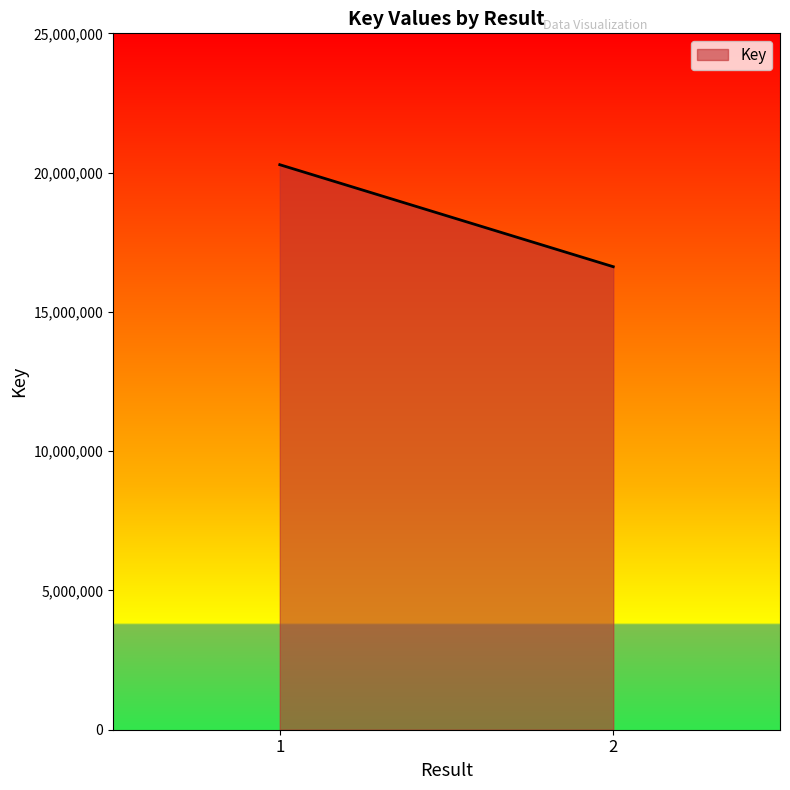

What is the difference between the values at 2 and 1?

3662031